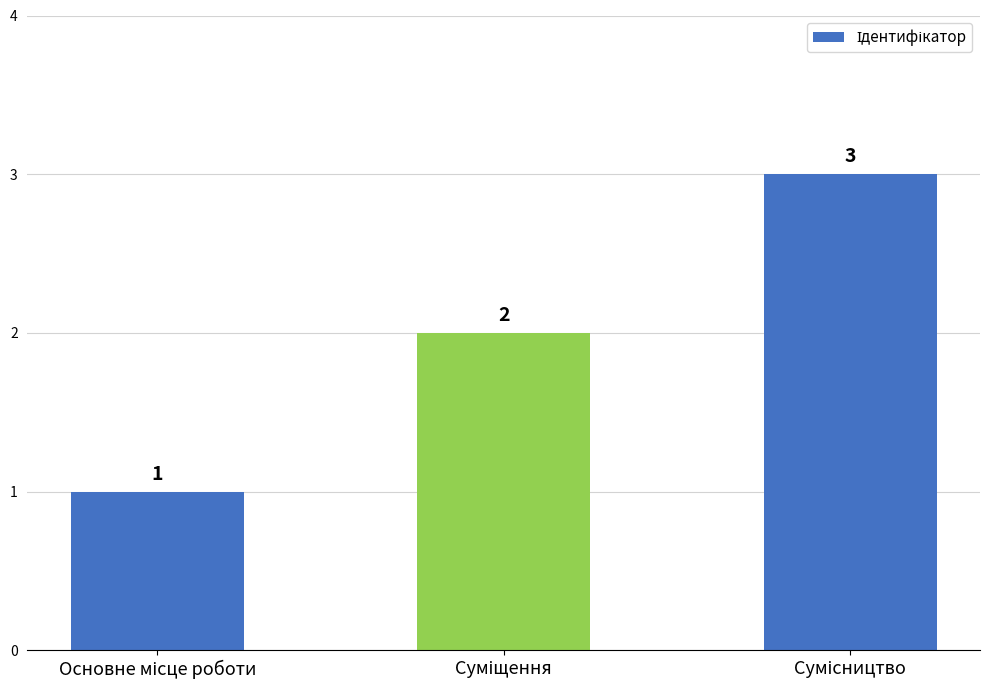

How many data points does each series have?

3